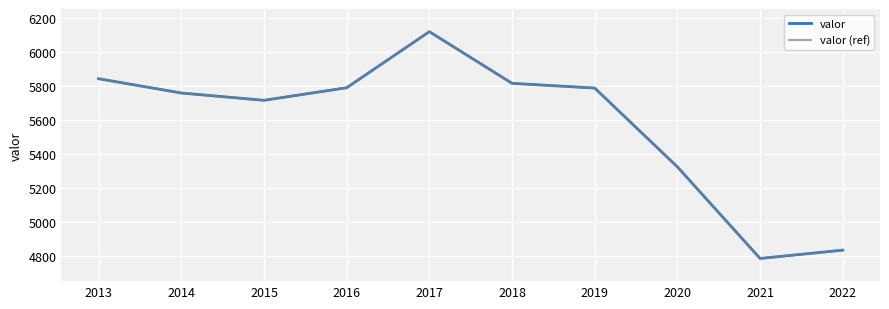

Where is the first local maximum for valor?

2017